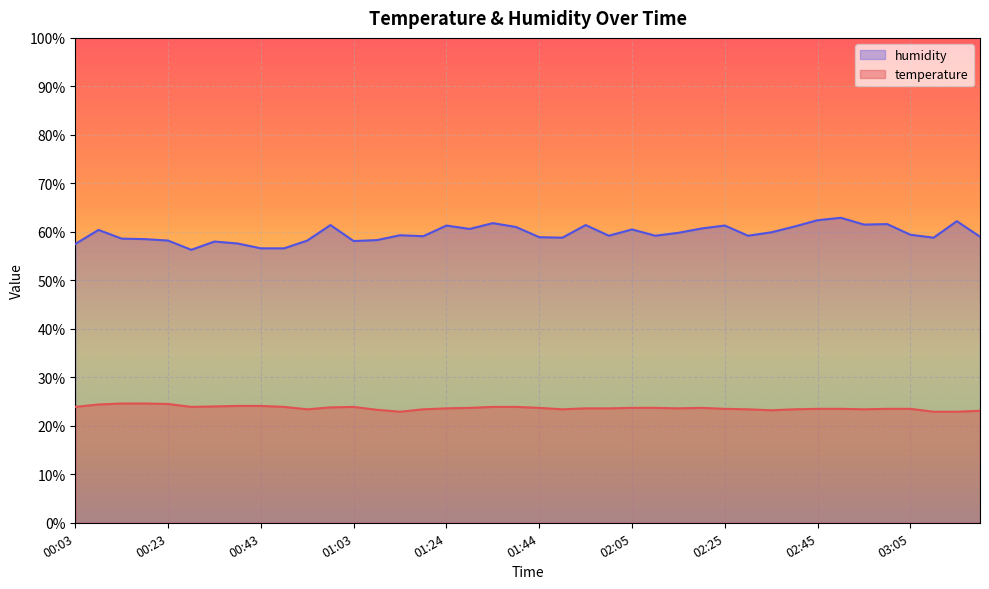

Which has a higher value, 01:13 or 01:54?

01:54